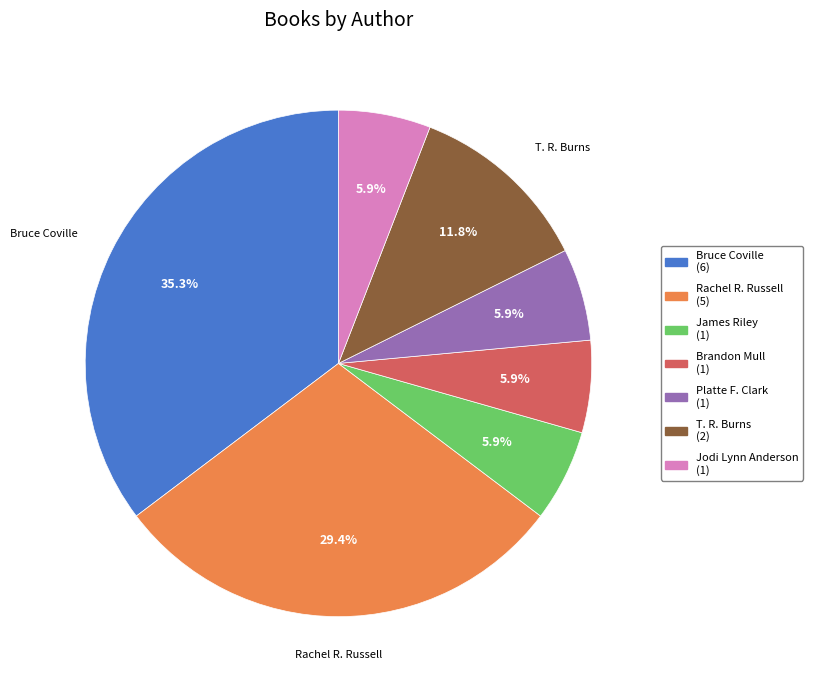

How many segments does this pie chart have?

7